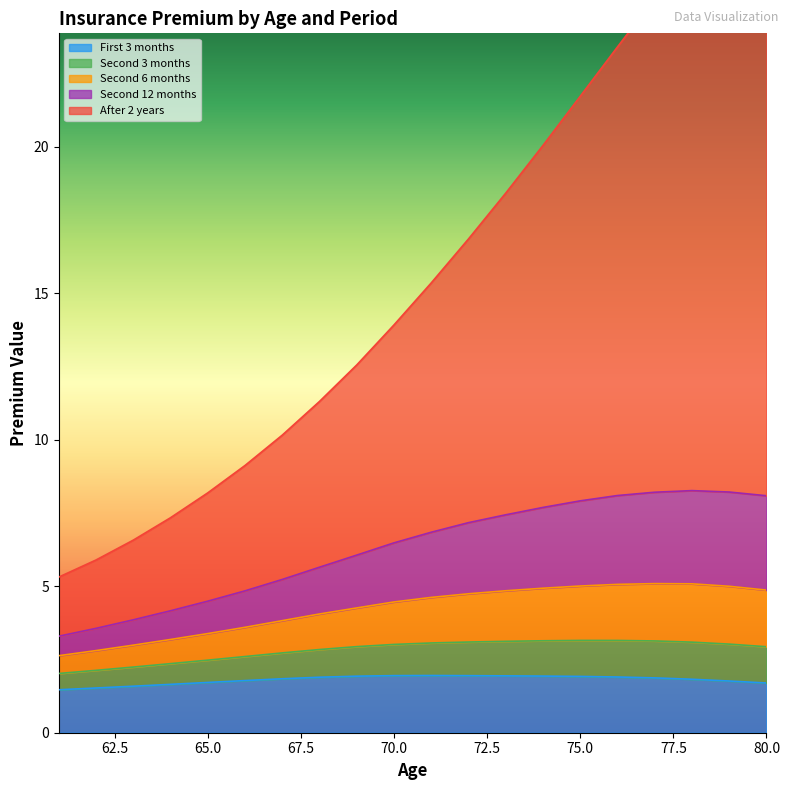

True or false: First 3 months and Second 3 months cross at least once.

False